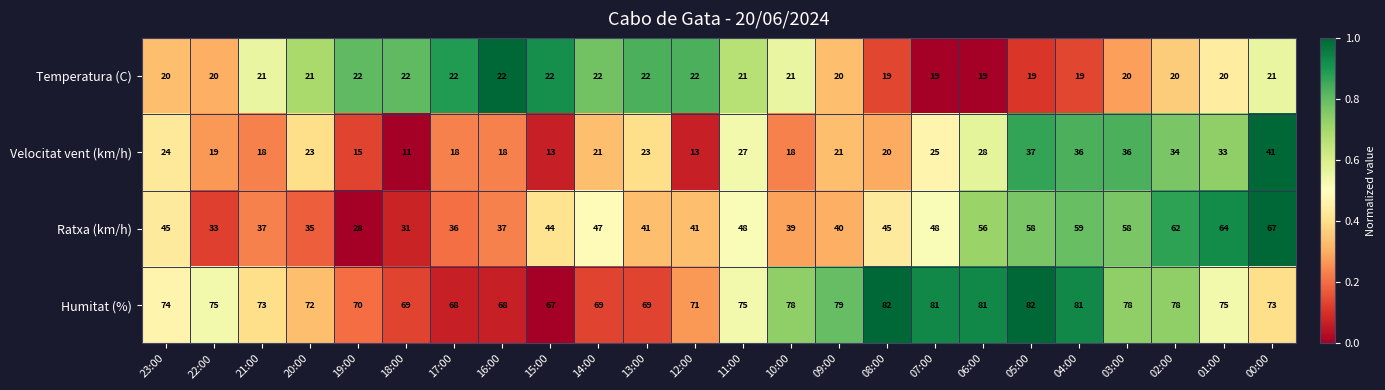

What is the average value of the Ratxa (km/h) series?

46